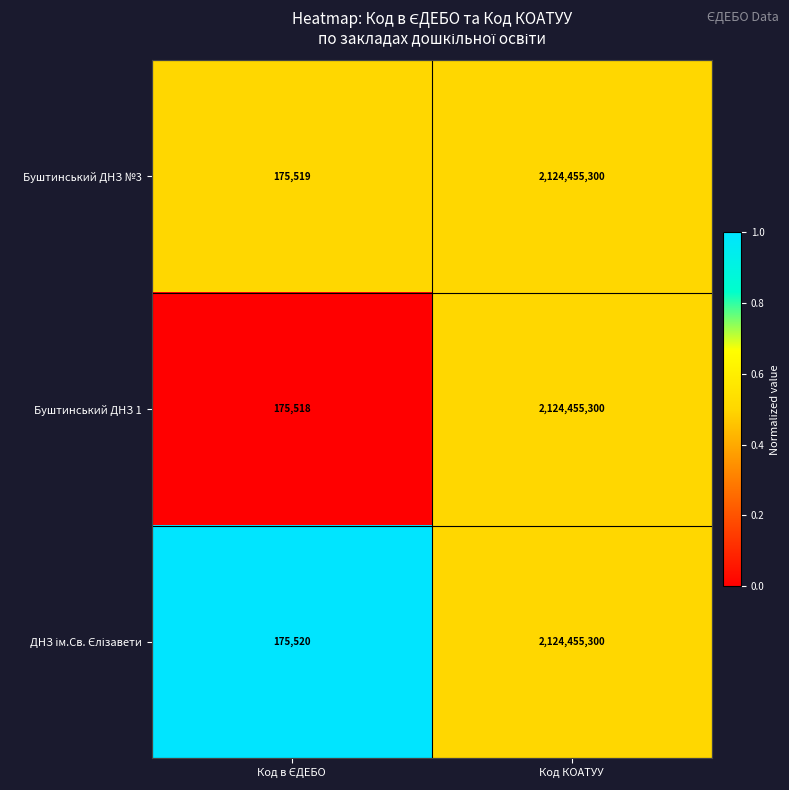

The value of Буштинський ДНЗ 1 at Код КОАТУУ is 2124455300. True or false?

True